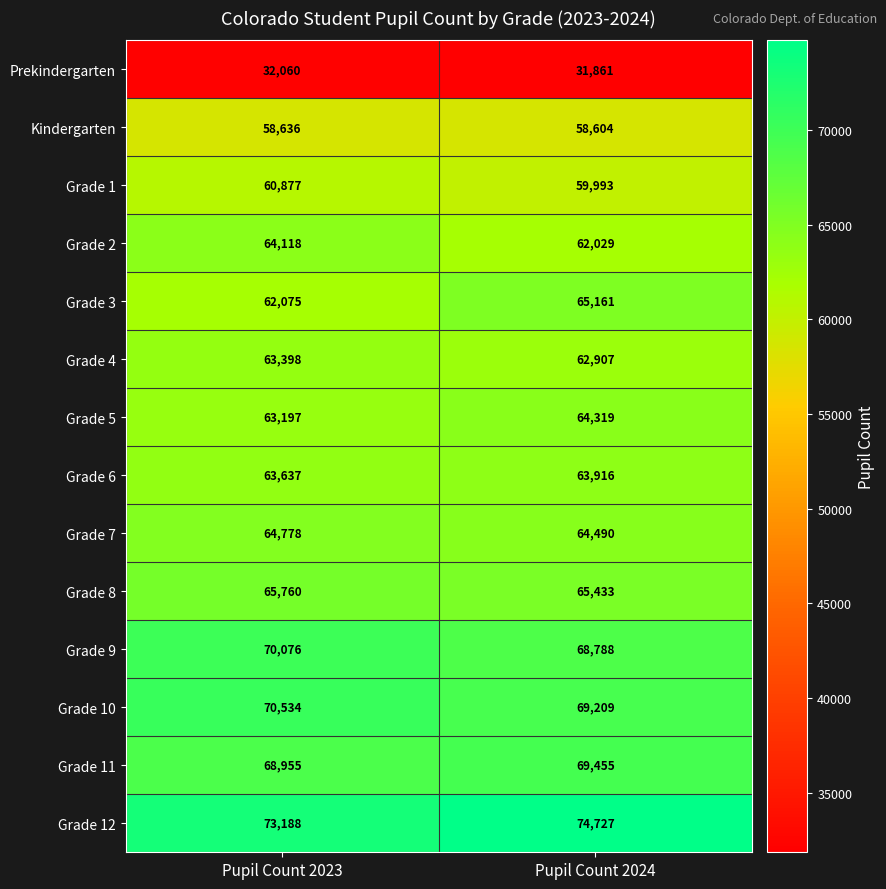

Reading right to left, list all the values displayed in this chart.

Prekindergarten: 31861	32060
Kindergarten: 58604	58636
Grade 1: 59993	60877
Grade 2: 62029	64118
Grade 3: 65161	62075
Grade 4: 62907	63398
Grade 5: 64319	63197
Grade 6: 63916	63637
Grade 7: 64490	64778
Grade 8: 65433	65760
Grade 9: 68788	70076
Grade 10: 69209	70534
Grade 11: 69455	68955
Grade 12: 74727	73188